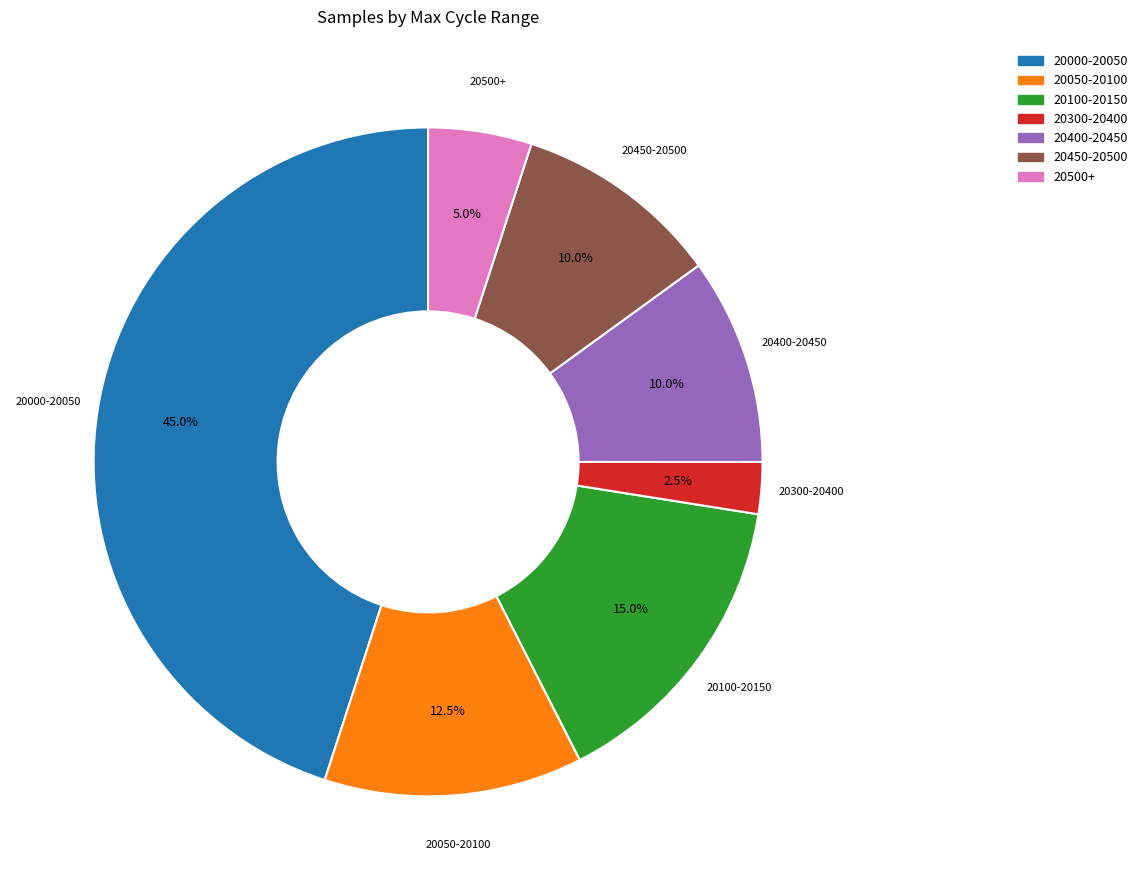

Is there a majority slice in this chart?

No